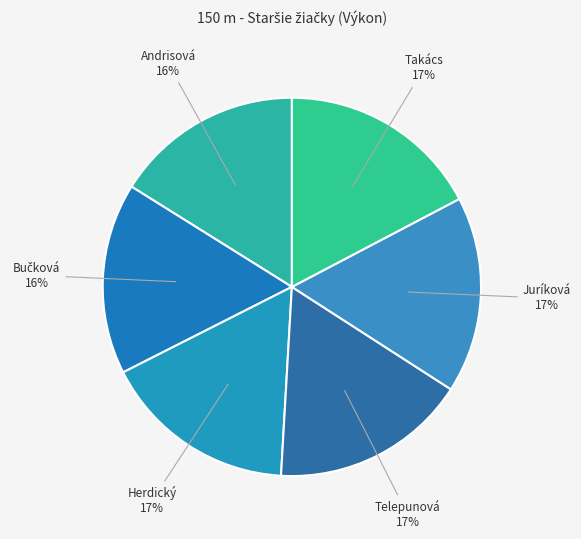

Between Andrisová and Takács, which is larger?

Takács